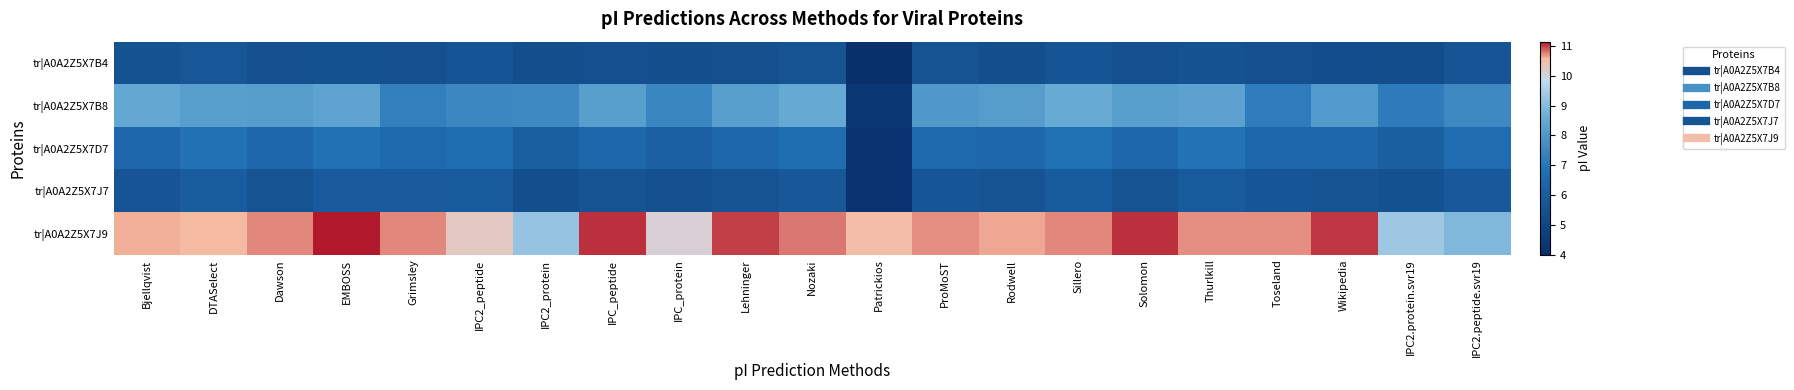

What is the greatest value displayed?

11.1